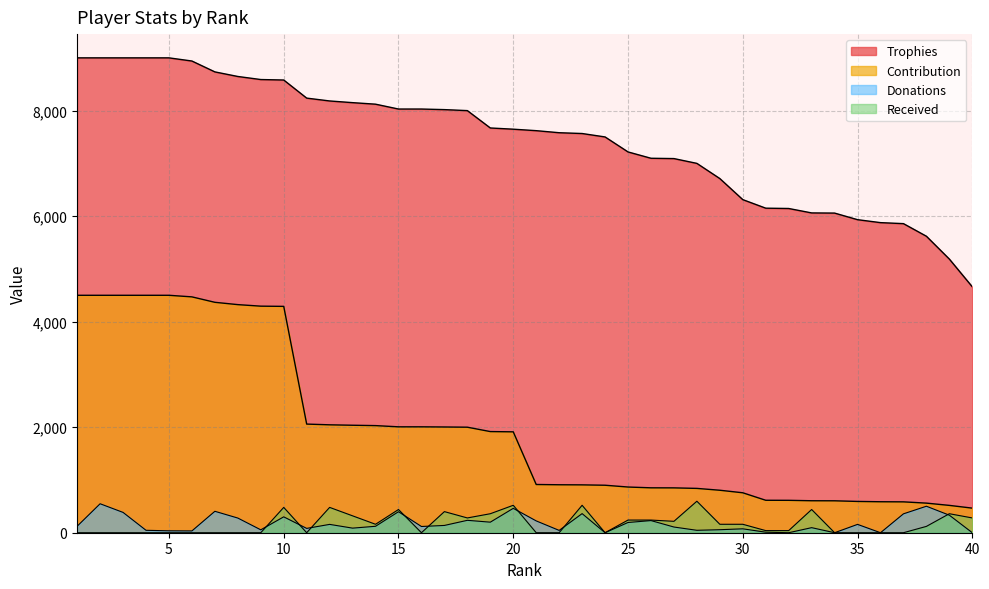

Between 9 and 20, which series saw the biggest shift?

Contribution